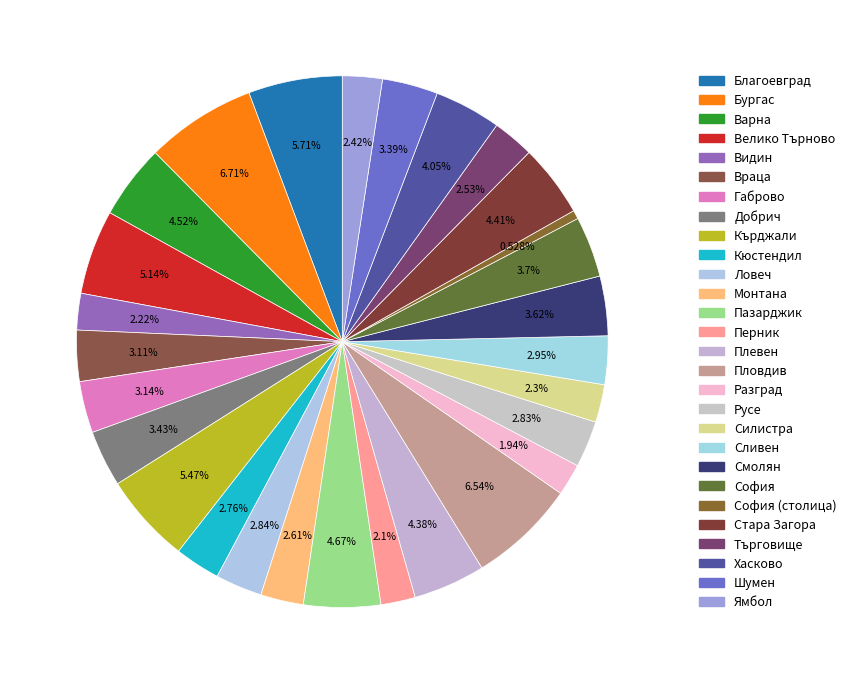

Which slice is the smallest?

София (столица)